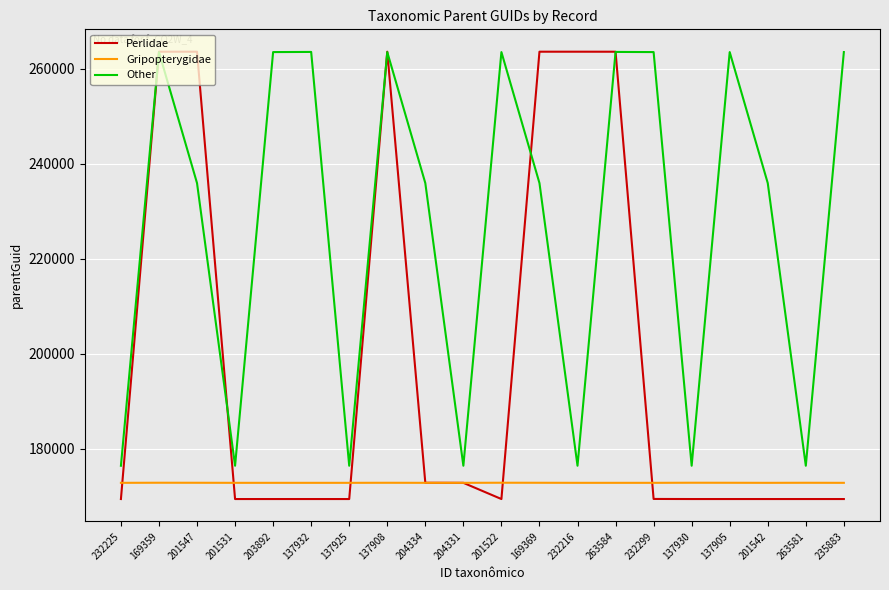

Between 137925 and 235883, which series saw the biggest shift?

Other